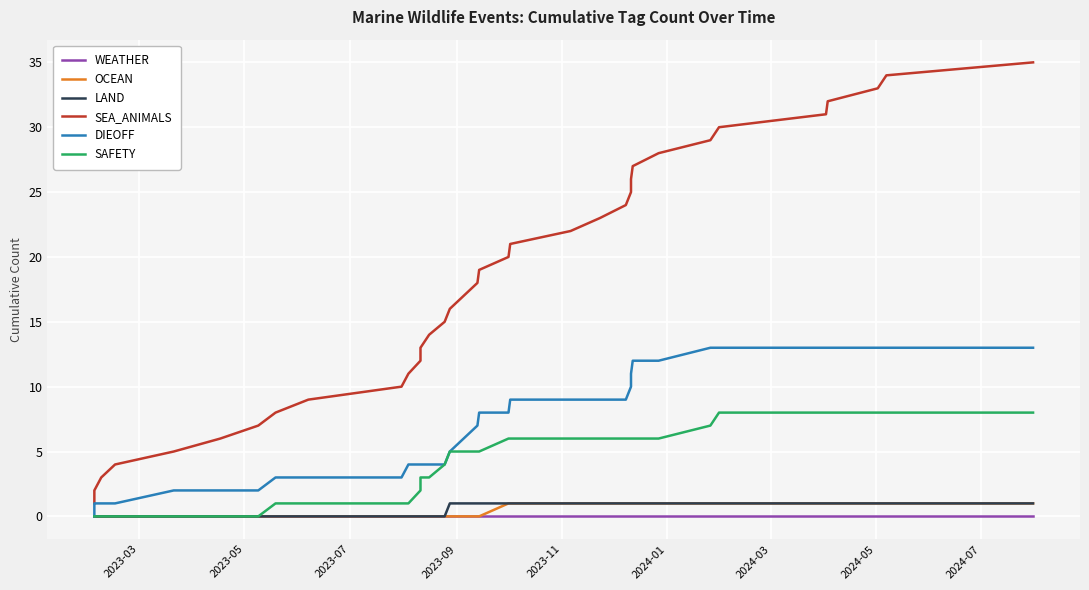

Which series has the largest range (max minus min)?

SEA_ANIMALS